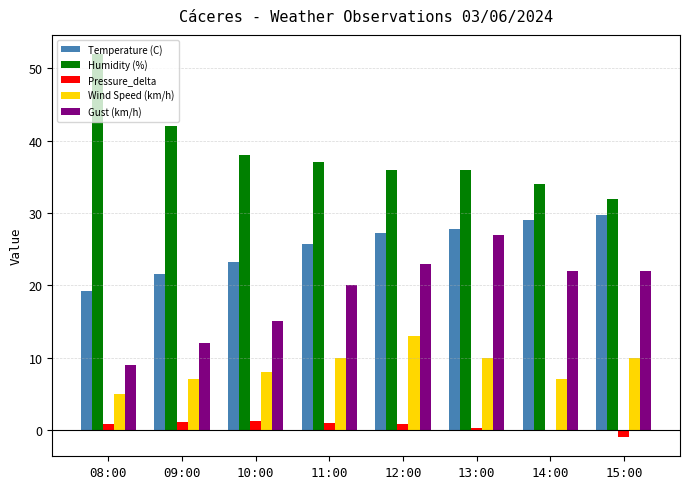

What is the label of the 2nd bar from the right?

14:00